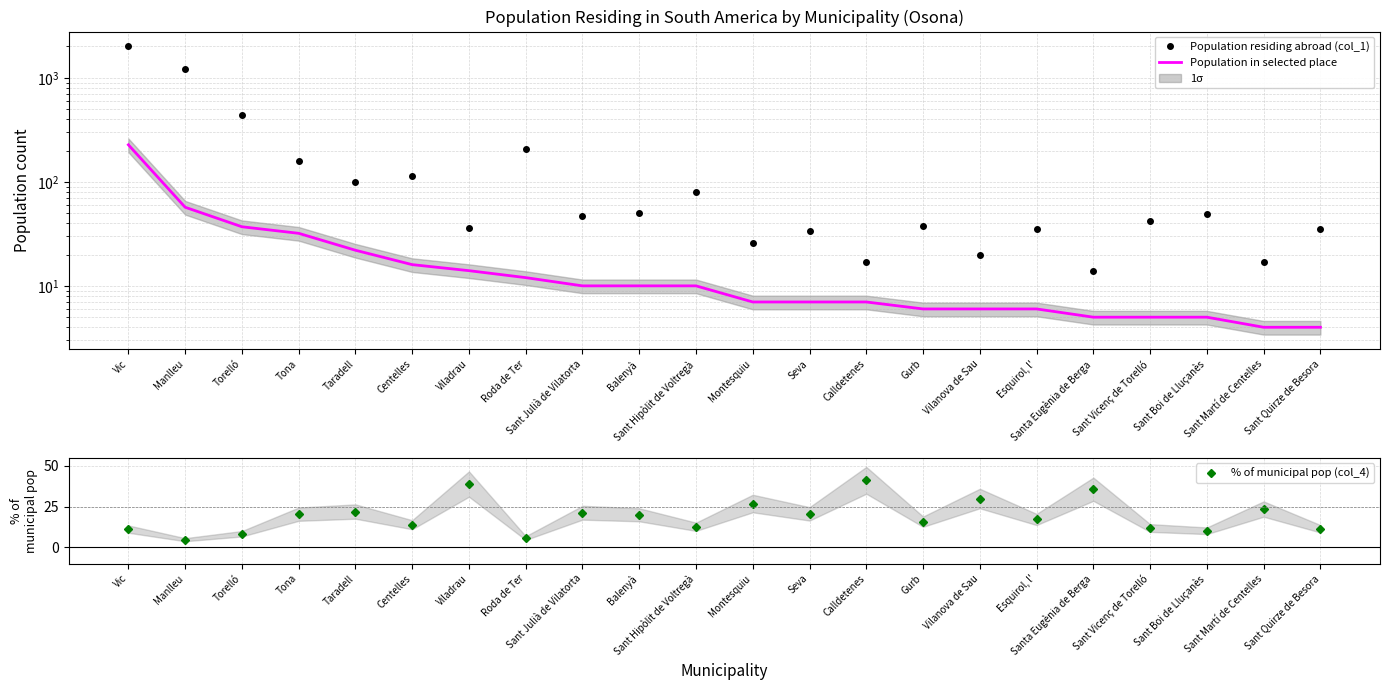

Where do Population residing abroad (col_1) and % of municipal pop (col_4) first cross each other?

Centelles and Viladrau